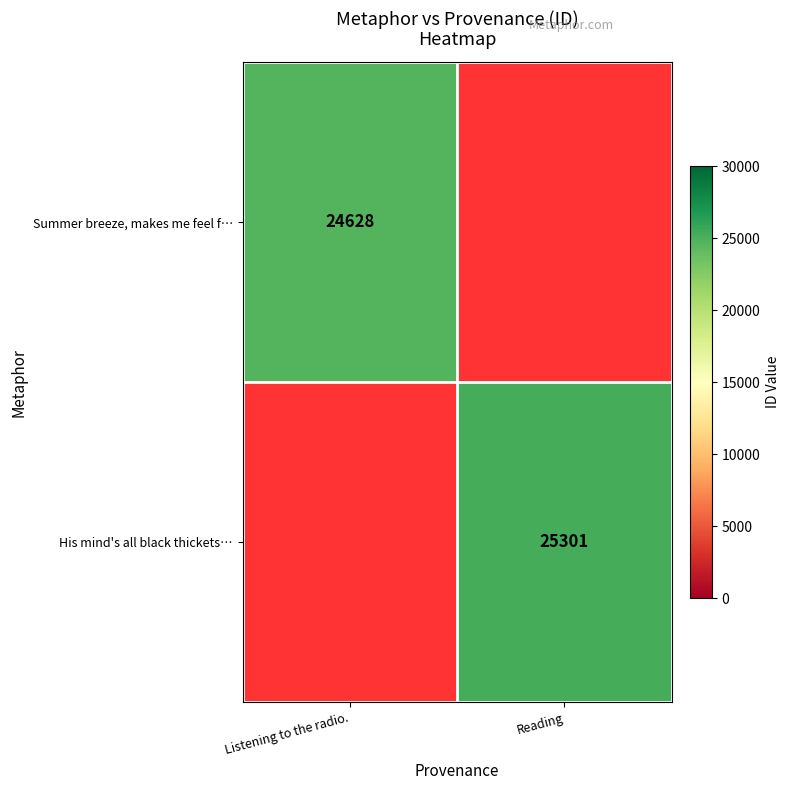

True or false: His mind's all black thickets… has a value of 10401.4 at Reading.

False